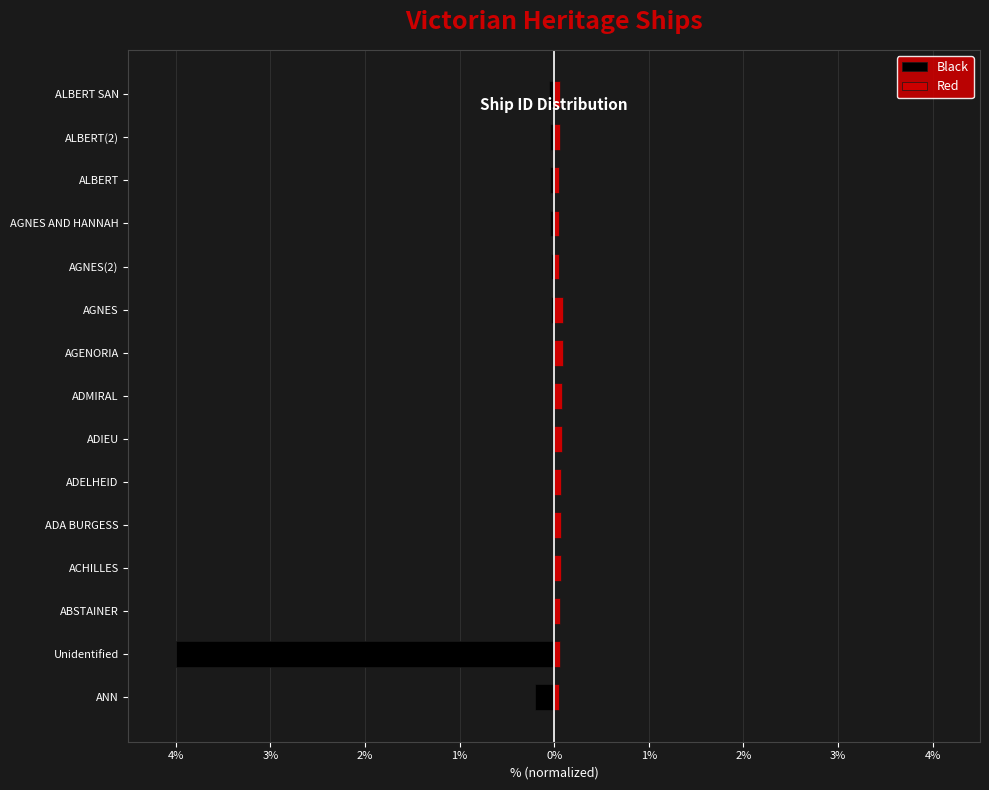

The value of Black at AGNES AND HANNAH is -0.1. True or false?

False